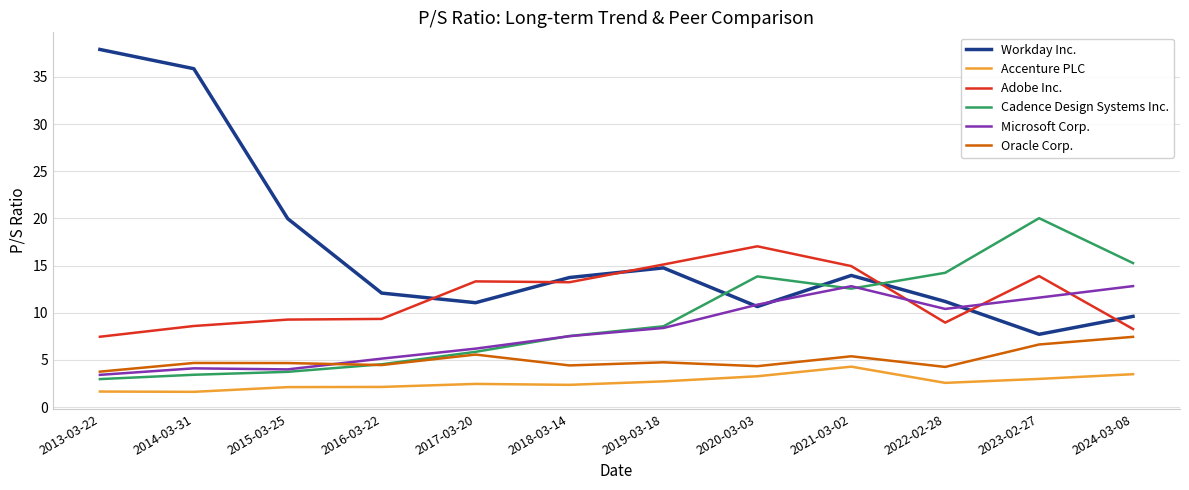

True or false: Accenture PLC has a value of 2.1 at 2015-03-25.

True